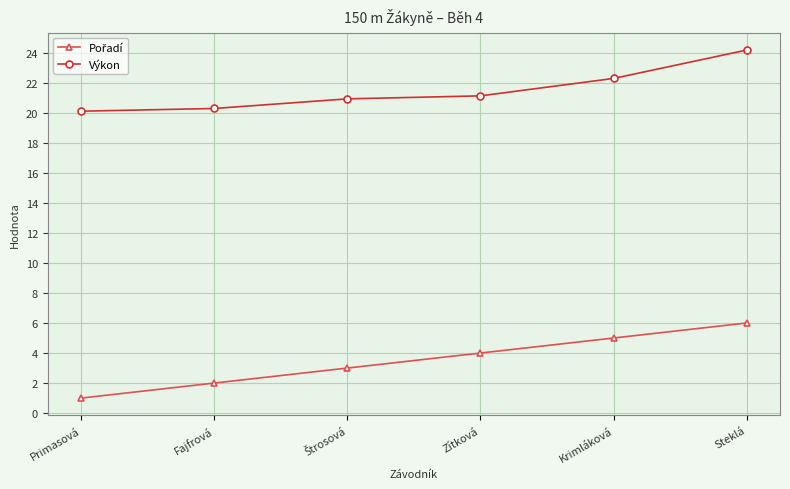

What is the approximate value of Výkon at Zítková?

21.1